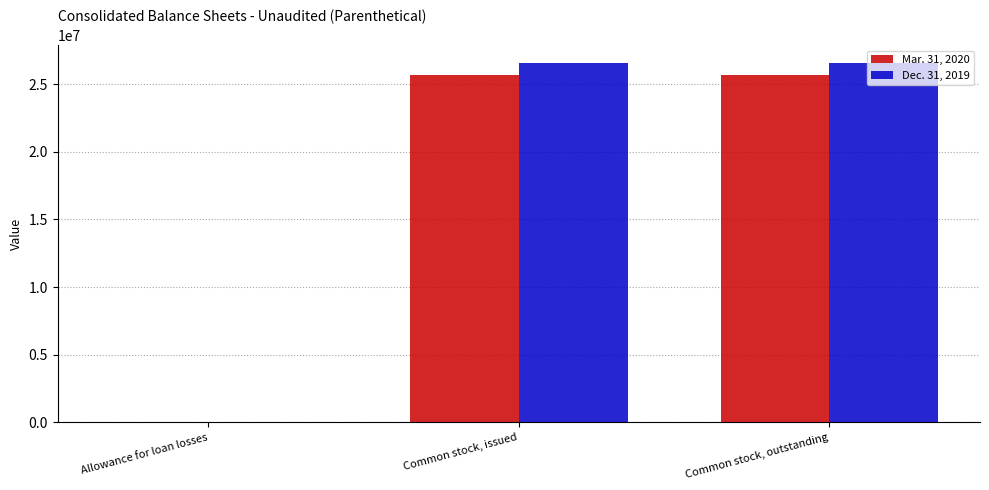

Reading left to right, transcribe all the data shown in this chart.

Mar. 31, 2020: 15837	25644334	25644334
Dec. 31, 2019: 14102	26557981	26557981